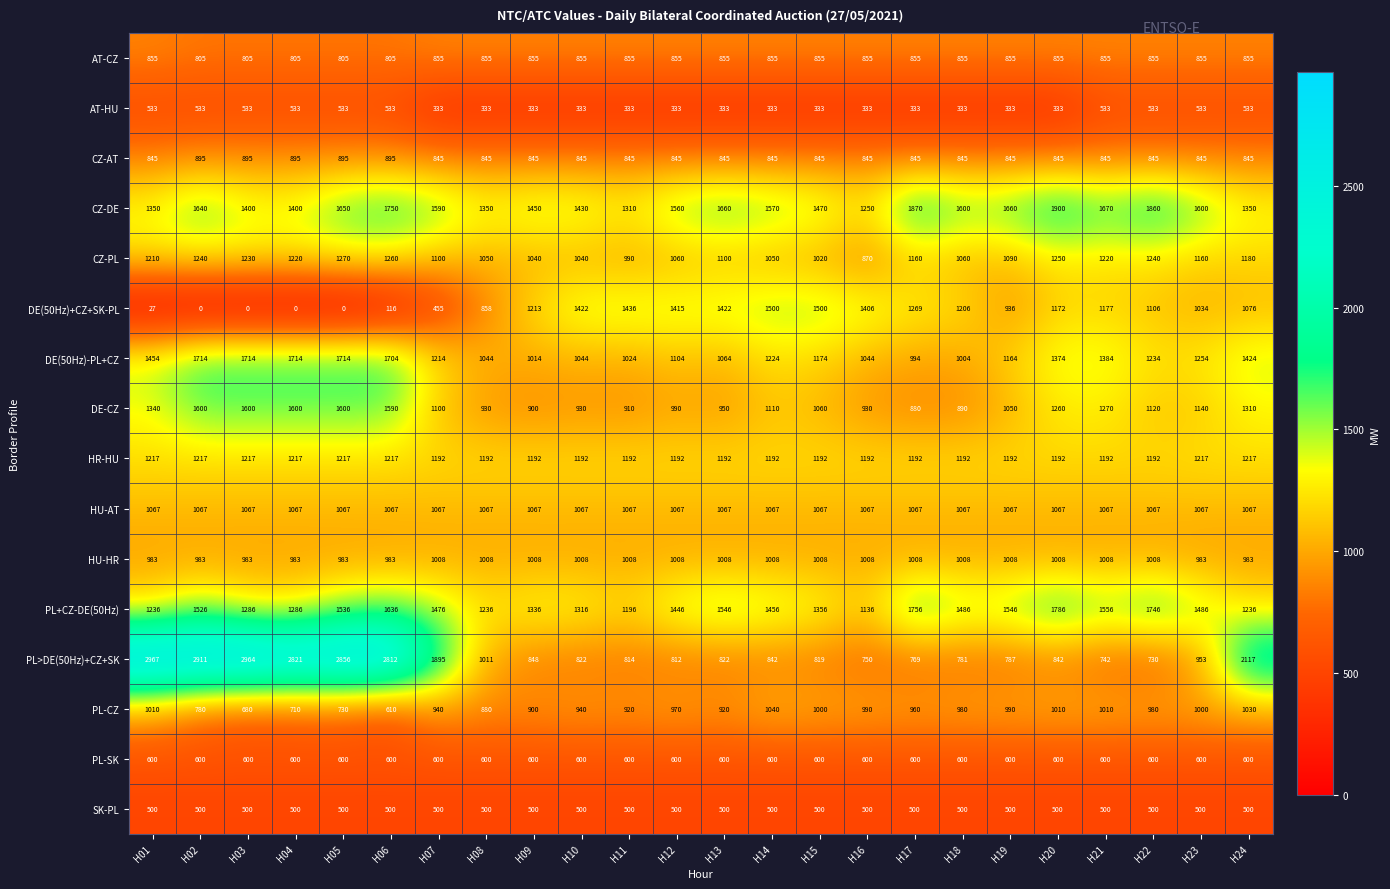

How many data points does each series have?

24